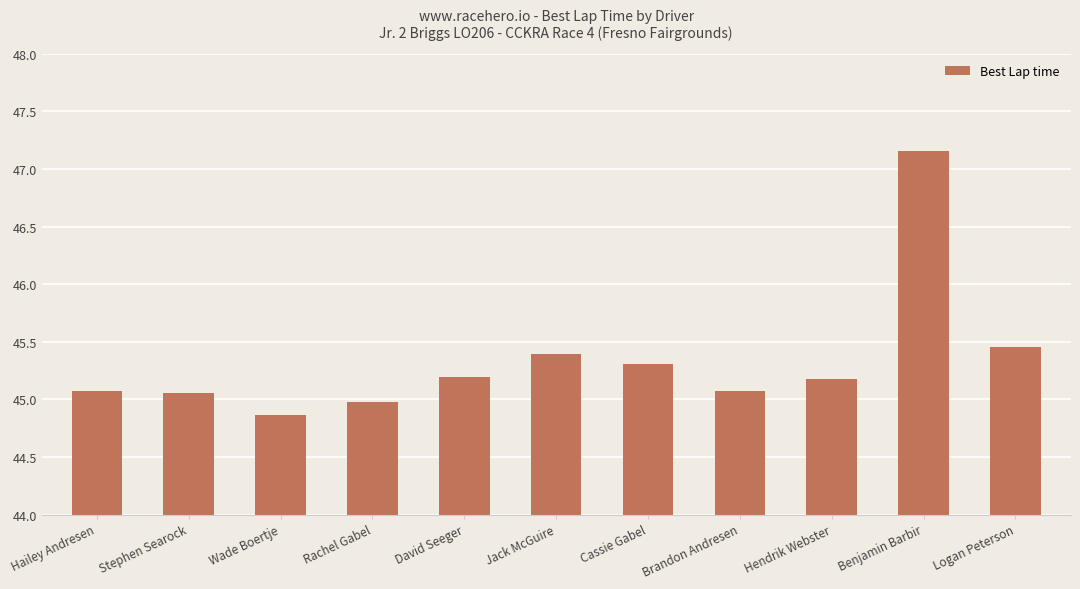

Which label corresponds to the largest value in the chart?

Benjamin Barbir